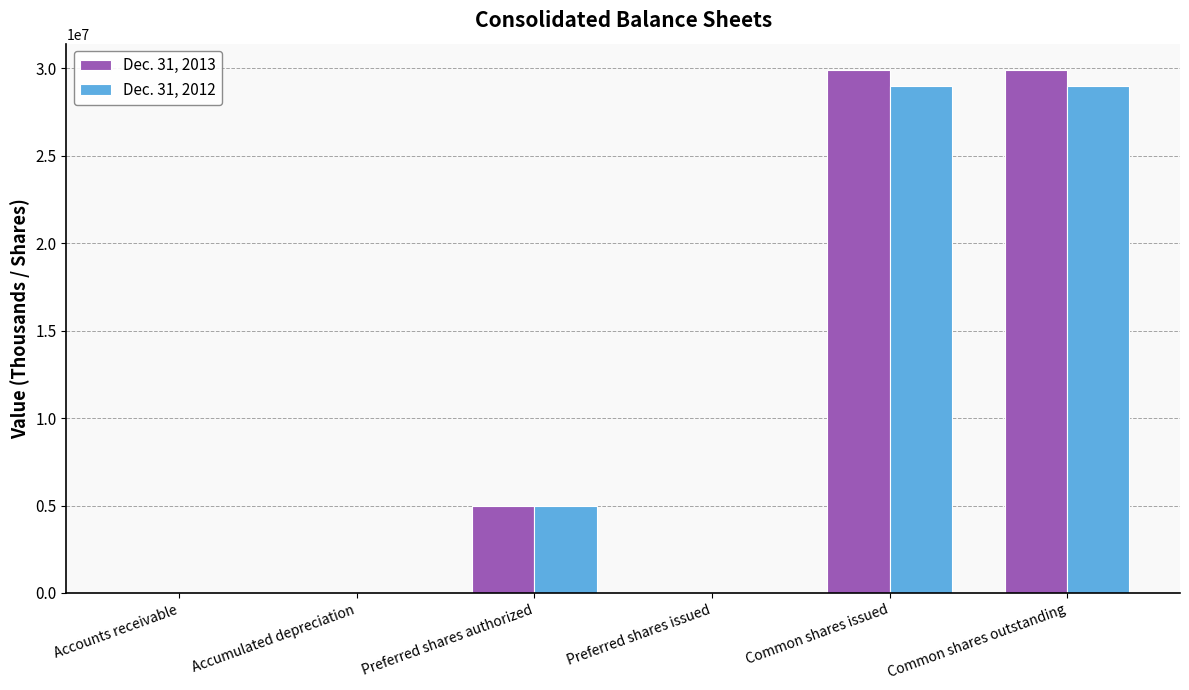

Is it true that Dec. 31, 2012 equals 7442058 at Preferred shares authorized?

False